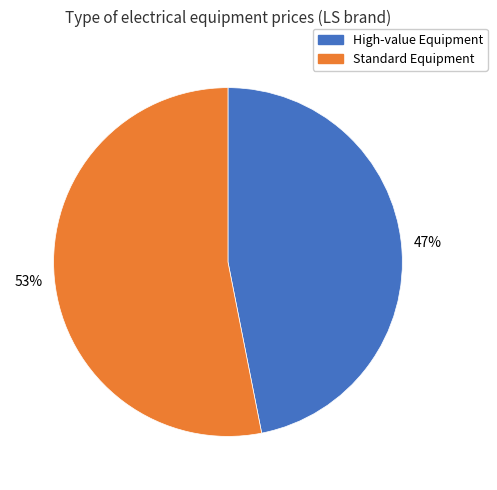

Approximately how many times larger is the value at High-value Equipment compared to Standard Equipment?

0.9